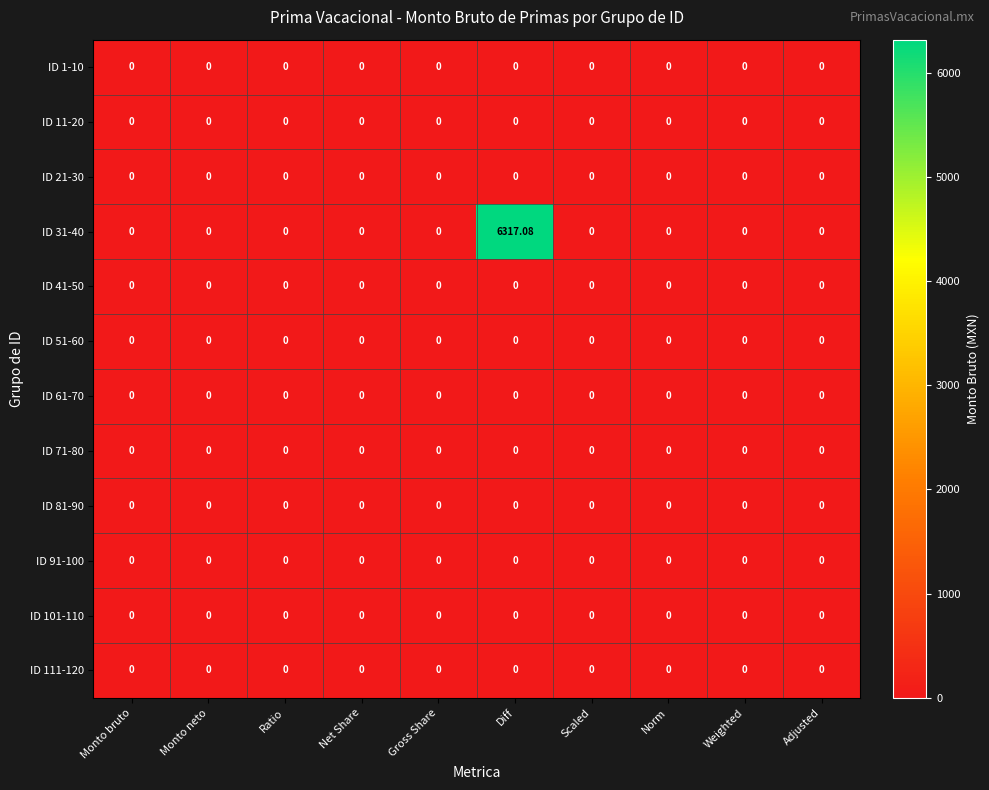

How many data points does each series have?

10